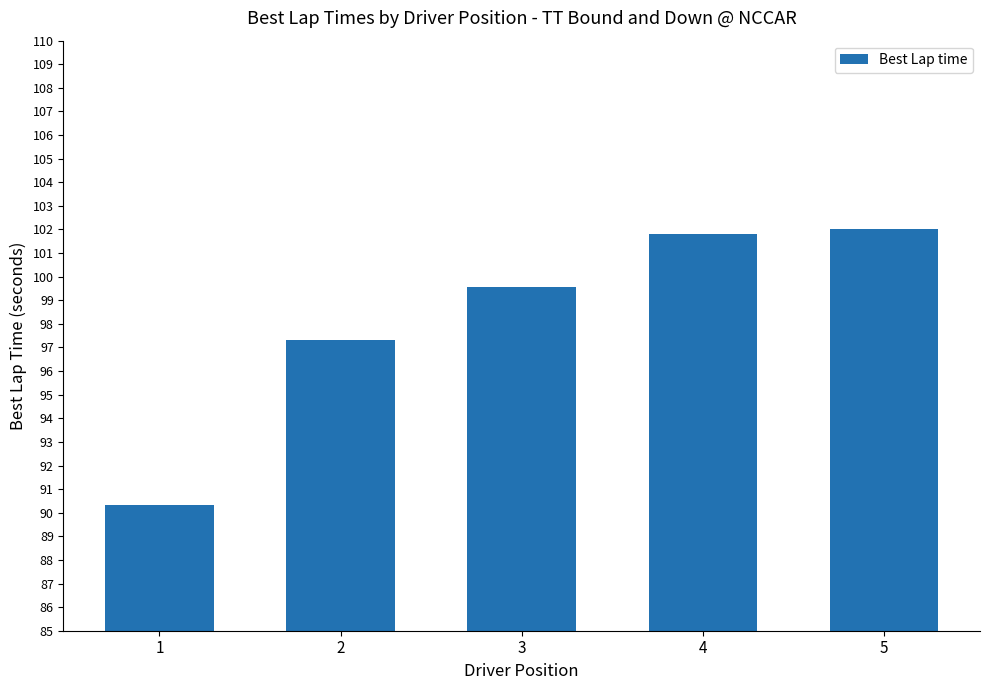

True or false: the data shows 19.5 at 2.

False